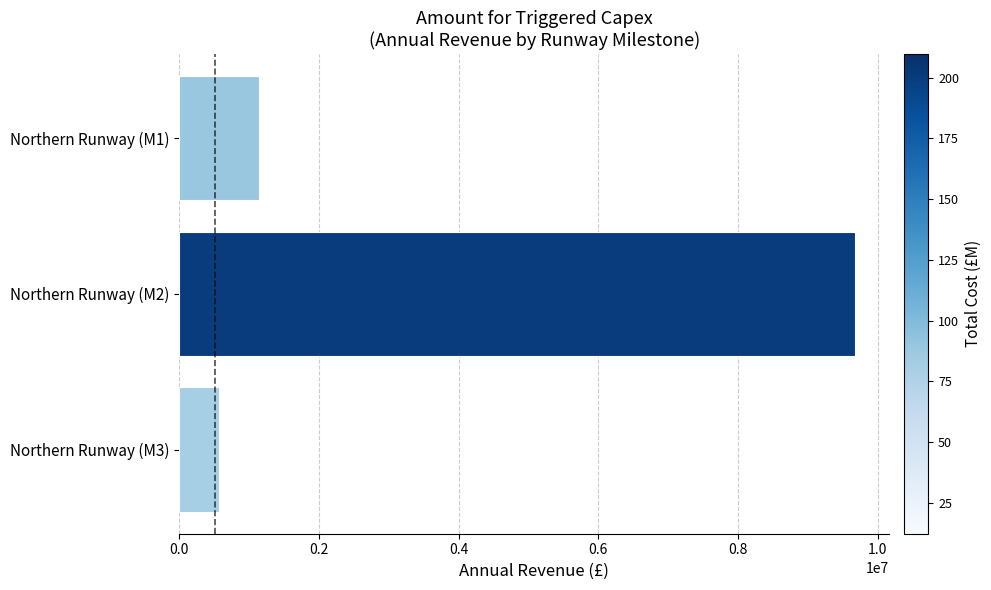

What is the change in value from Northern Runway (M3) to Northern Runway (M2)?

+9115805.9